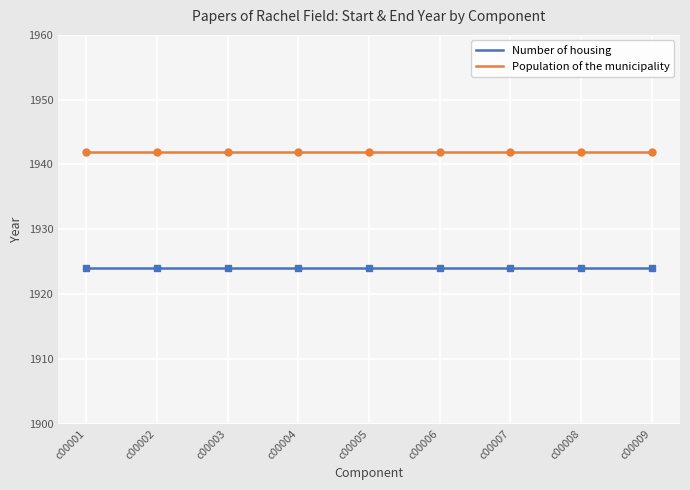

What is the spread (max minus min) of values at c00006?

18